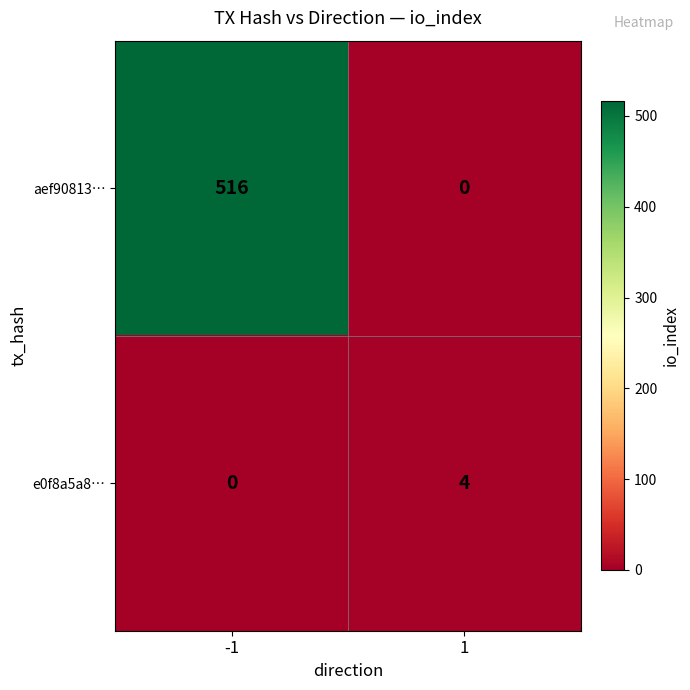

What is the greatest value displayed?

516